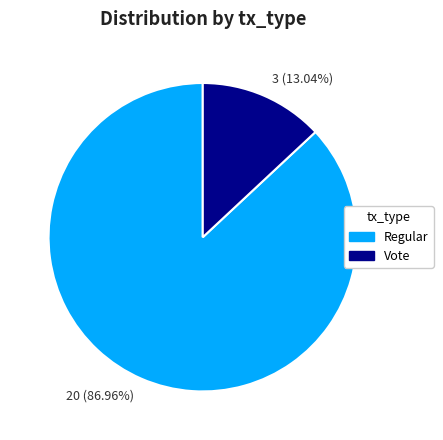

Rank the categories by value from highest to lowest.

Regular, Vote